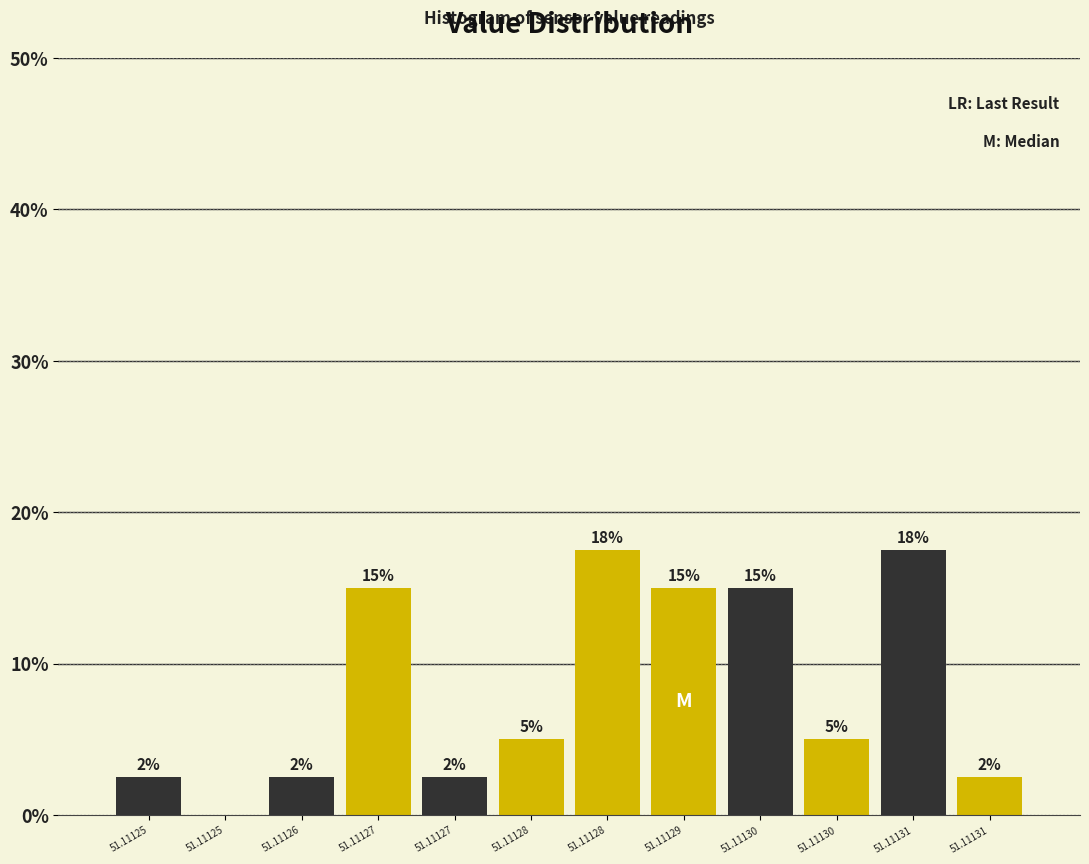

Are the bars horizontal?

No